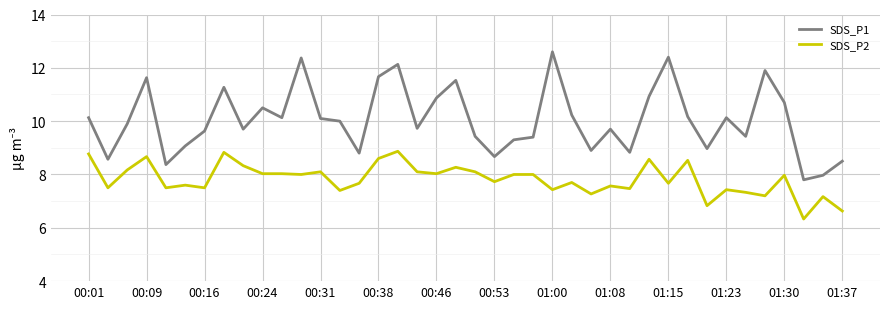

How many lines are shown in the chart?

2